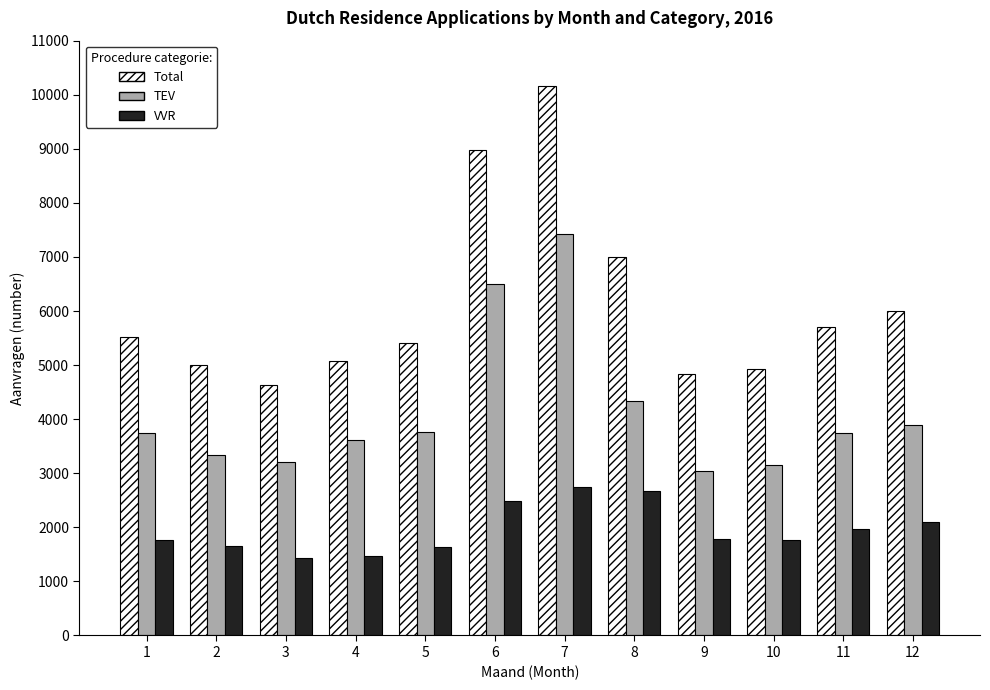

What is the maximum value for VVR?

2740